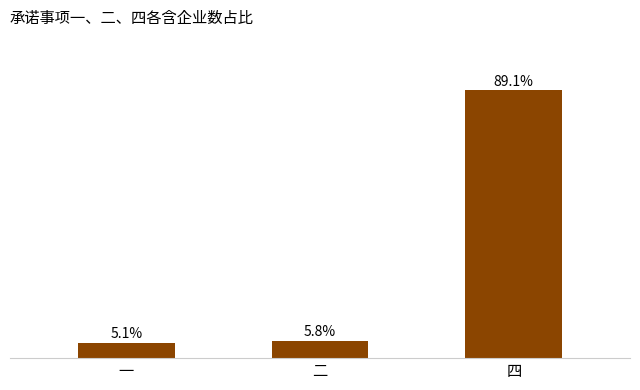

List the labels in order of value, smallest first.

一, 二, 四